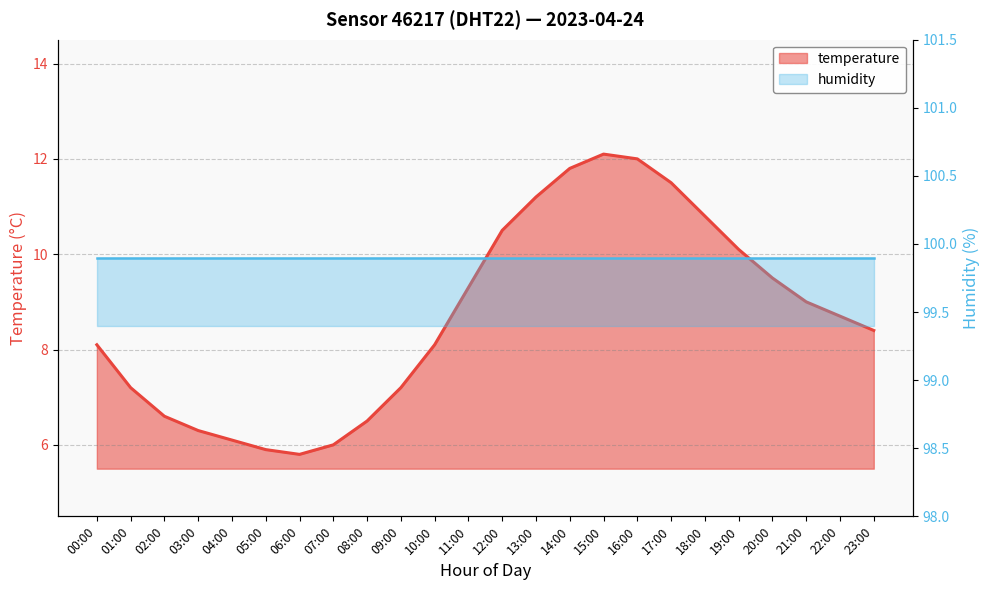

What position from the left is 17:00?

18